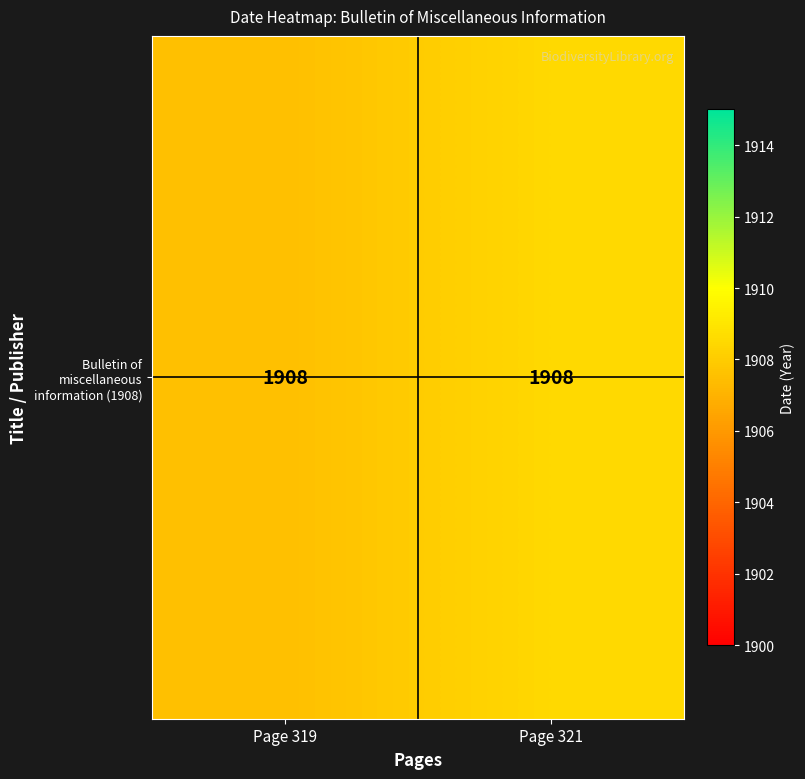

How many values exceed 1908?

1